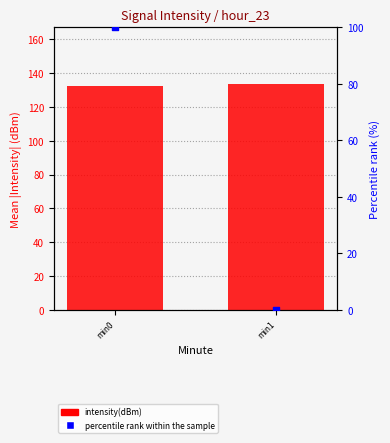

Is the value of percentile rank within the sample at min1 greater than the value of intensity(dBm) at min1?

No